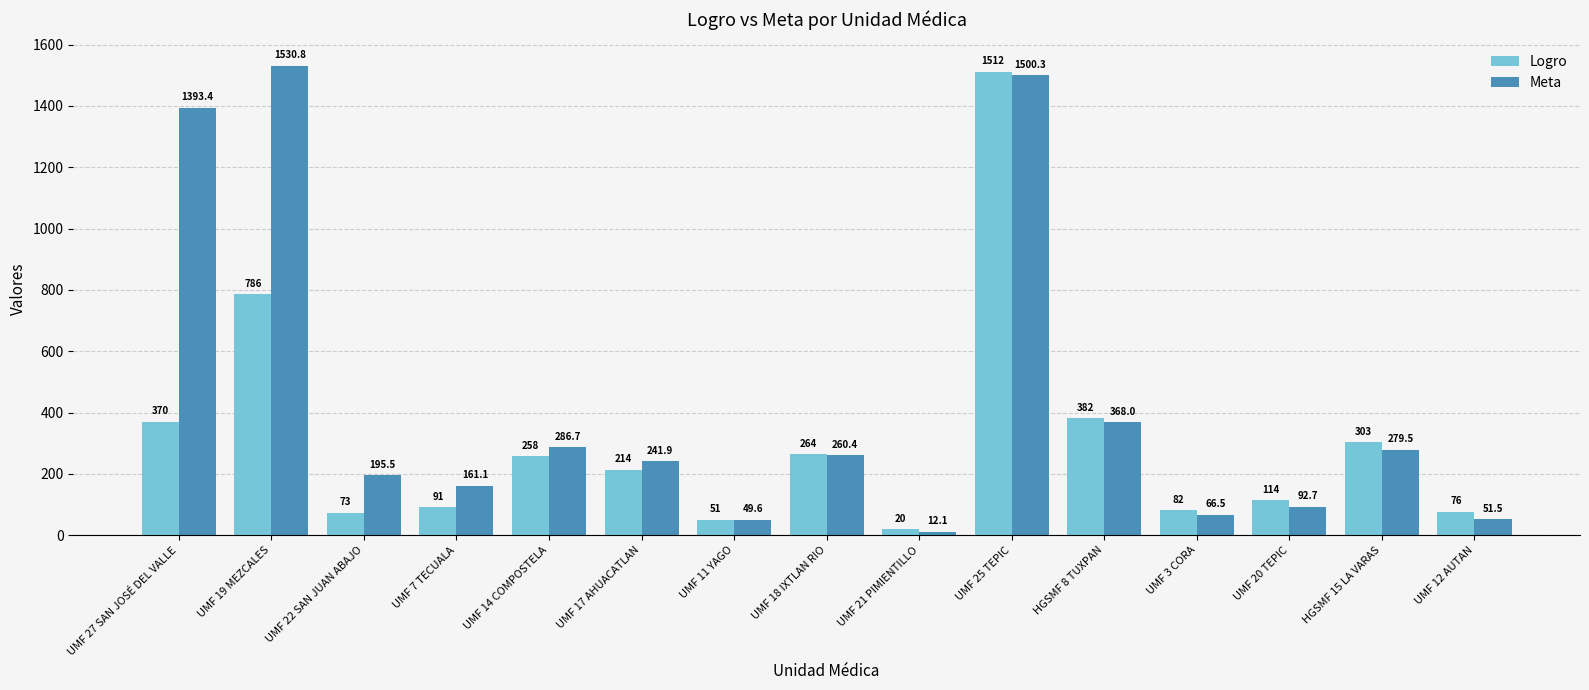

What is the minimum value for Logro?

20.0